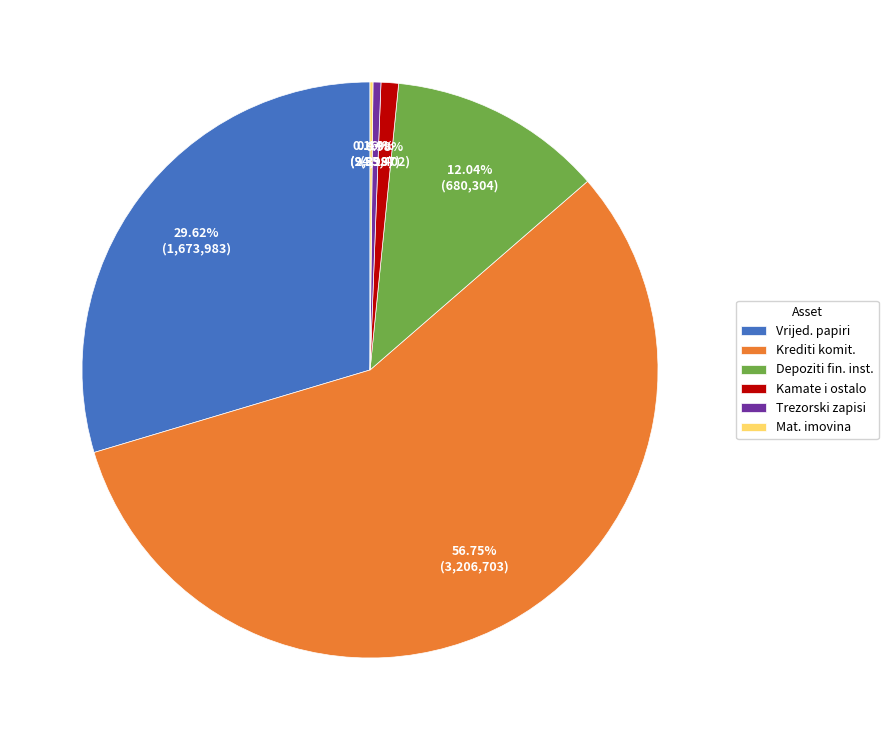

Which slice is the largest?

Krediti komit.